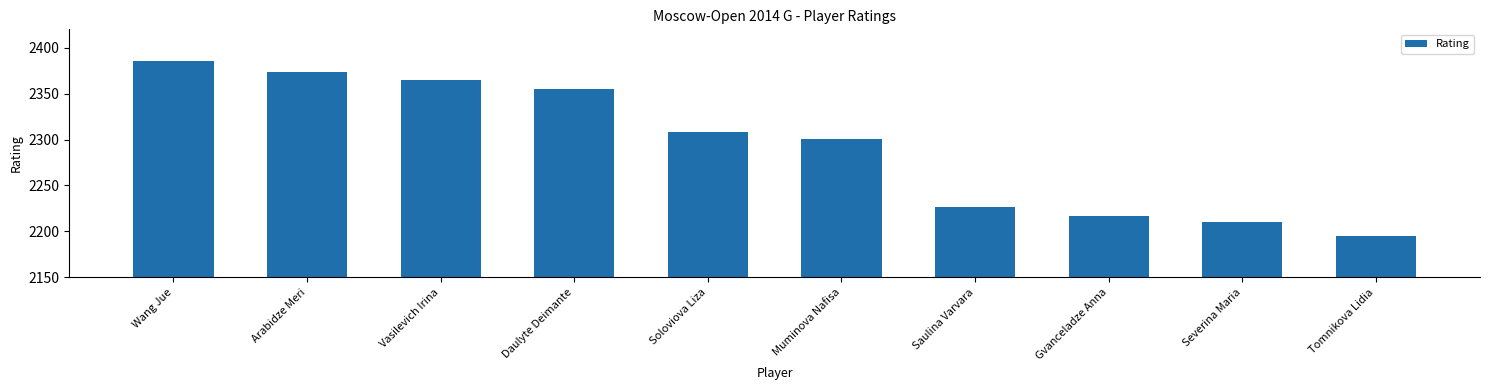

Reading left to right, extract all data points from this chart.

2386	2374	2365	2355	2308	2301	2227	2217	2210	2195